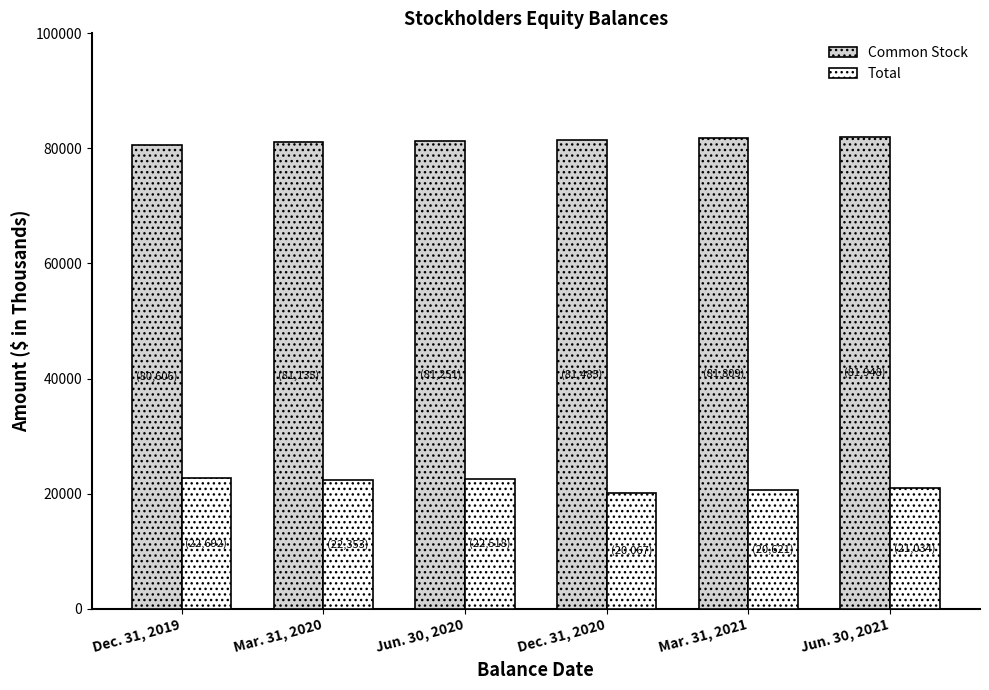

How many data points does each series have?

6